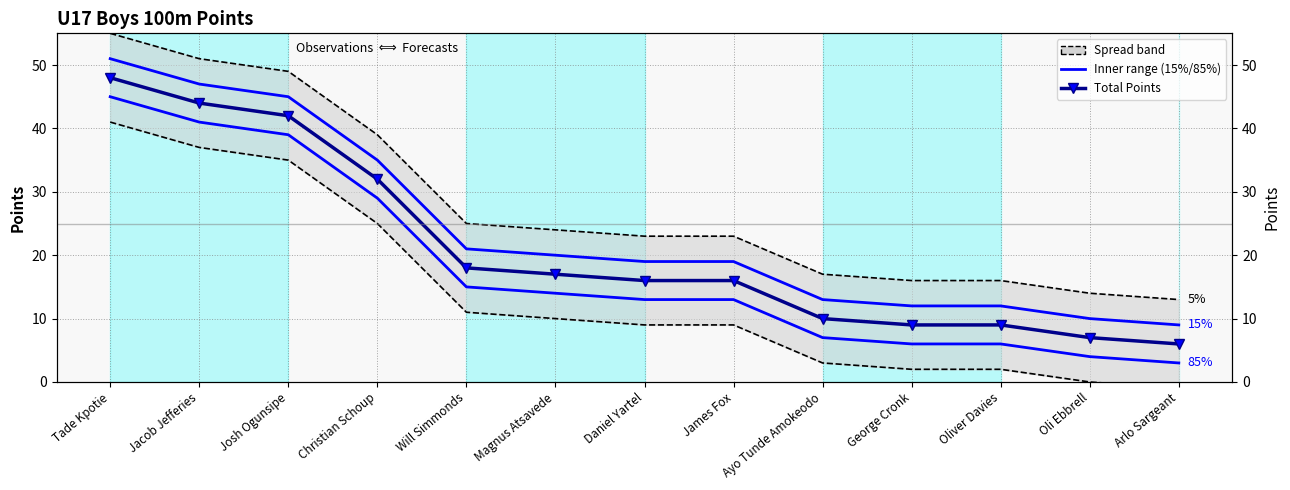

The value of Total Points at Oli Ebbrell is 7. True or false?

True